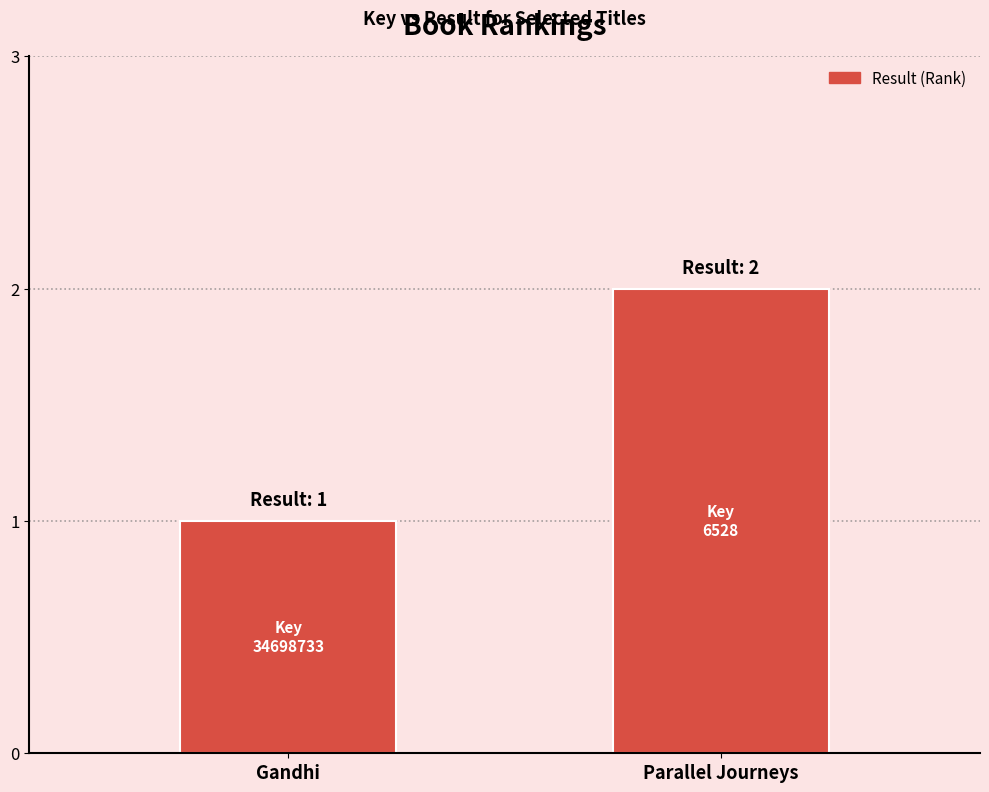

What is the approximate value at Parallel Journeys?

2